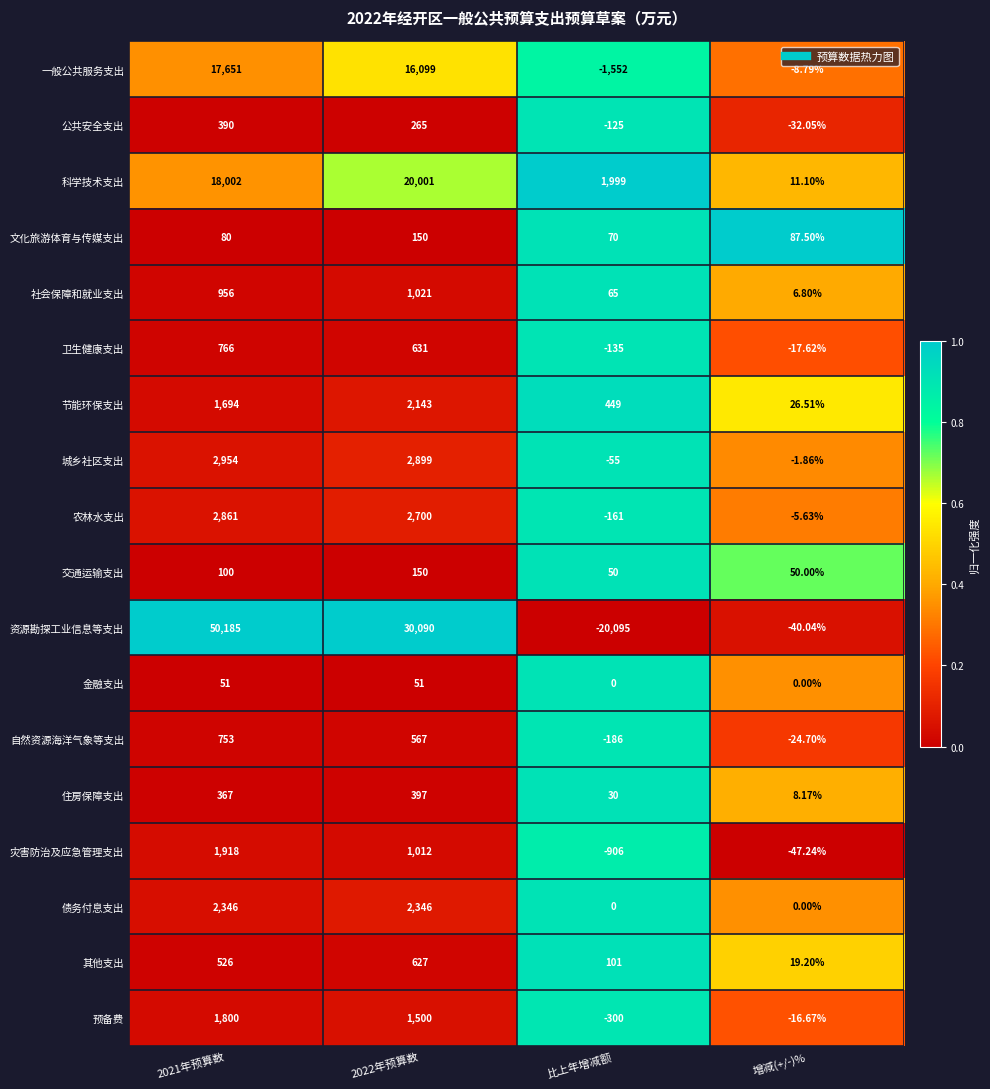

At which label does 预备费 reach its minimum?

比上年增减额